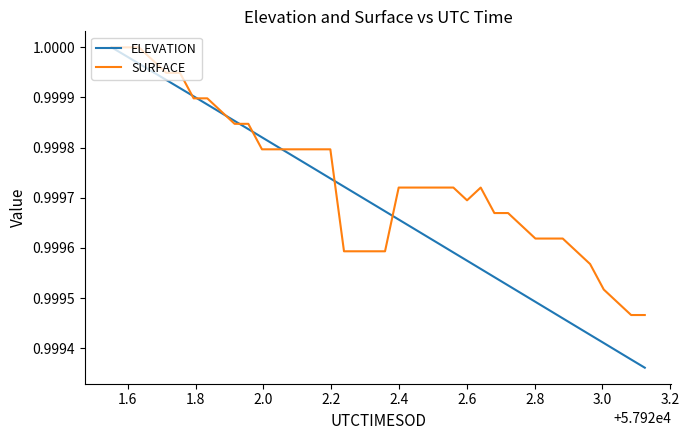

Which series has the largest total across all categories?

SURFACE